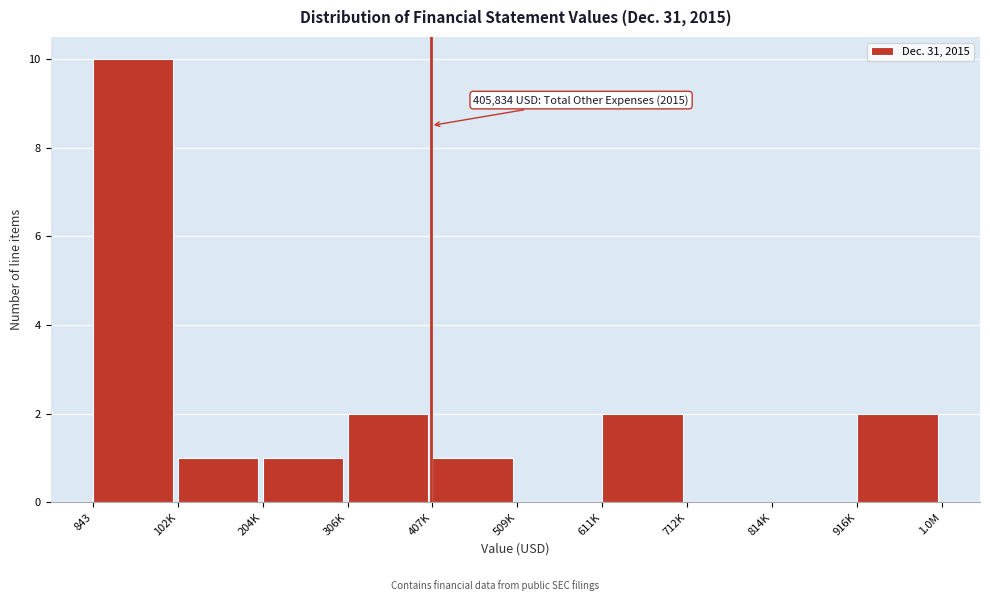

Reading right to left, list all the values displayed in this chart.

916K=2	814K=0	712K=0	611K=2	509K=0	407K=1	306K=2	204K=1	102K=1	843=10